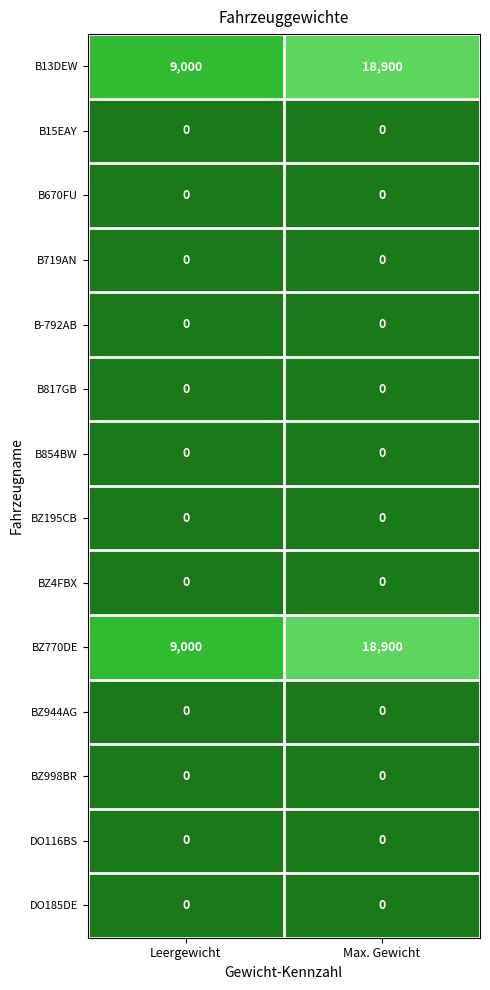

Reading left to right, extract all data points from this chart.

B13DEW: Leergewicht=9000	Max. Gewicht=18900
B15EAY: Leergewicht=0	Max. Gewicht=0
B670FU: Leergewicht=0	Max. Gewicht=0
B719AN: Leergewicht=0	Max. Gewicht=0
B-792AB: Leergewicht=0	Max. Gewicht=0
B817GB: Leergewicht=0	Max. Gewicht=0
B854BW: Leergewicht=0	Max. Gewicht=0
BZ195CB: Leergewicht=0	Max. Gewicht=0
BZ4FBX: Leergewicht=0	Max. Gewicht=0
BZ770DE: Leergewicht=9000	Max. Gewicht=18900
BZ944AG: Leergewicht=0	Max. Gewicht=0
BZ998BR: Leergewicht=0	Max. Gewicht=0
DO116BS: Leergewicht=0	Max. Gewicht=0
DO185DE: Leergewicht=0	Max. Gewicht=0